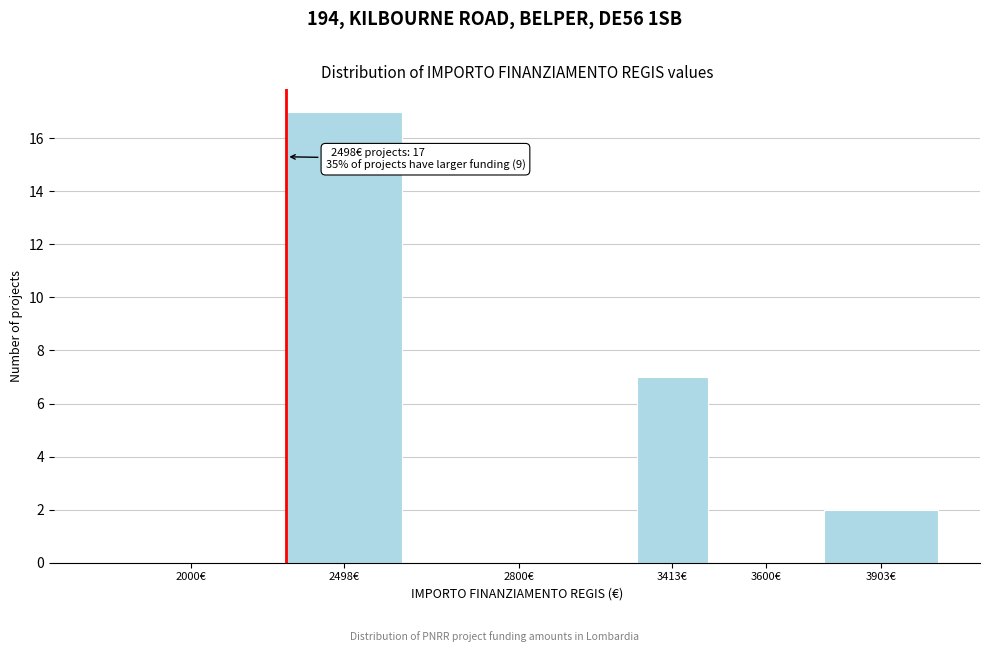

Reading left to right, what are all the values shown in this chart?

2000€=0	2498€=17	2800€=0	3413€=7	3600€=0	3903€=2